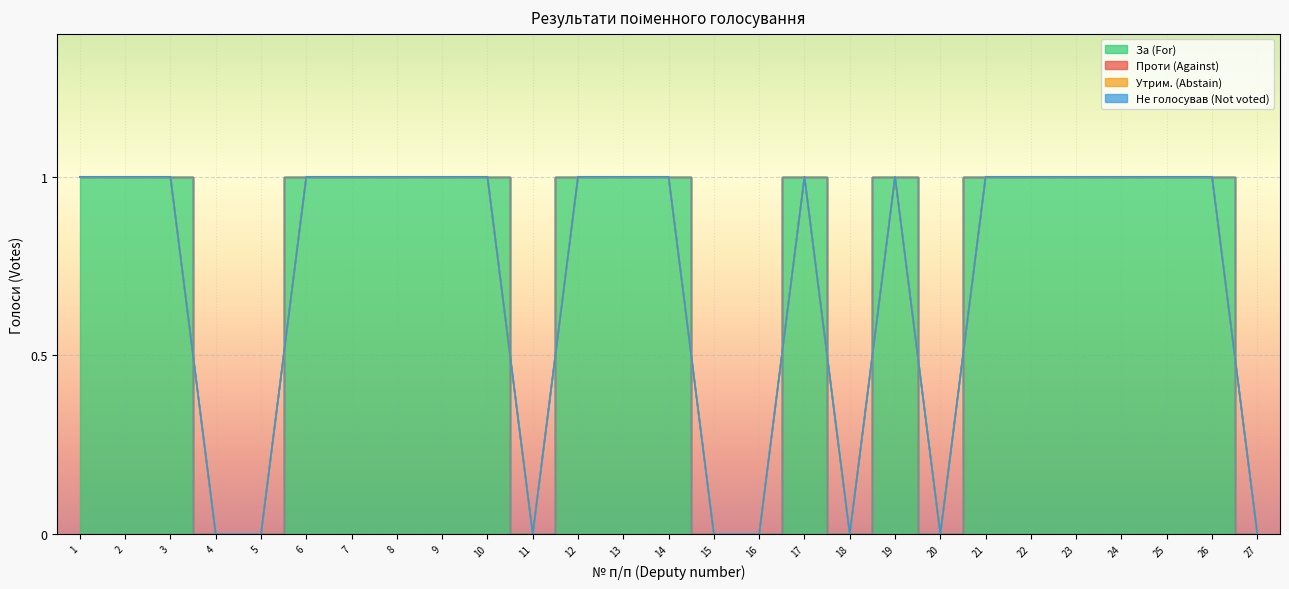

How many series are shown in this chart?

4